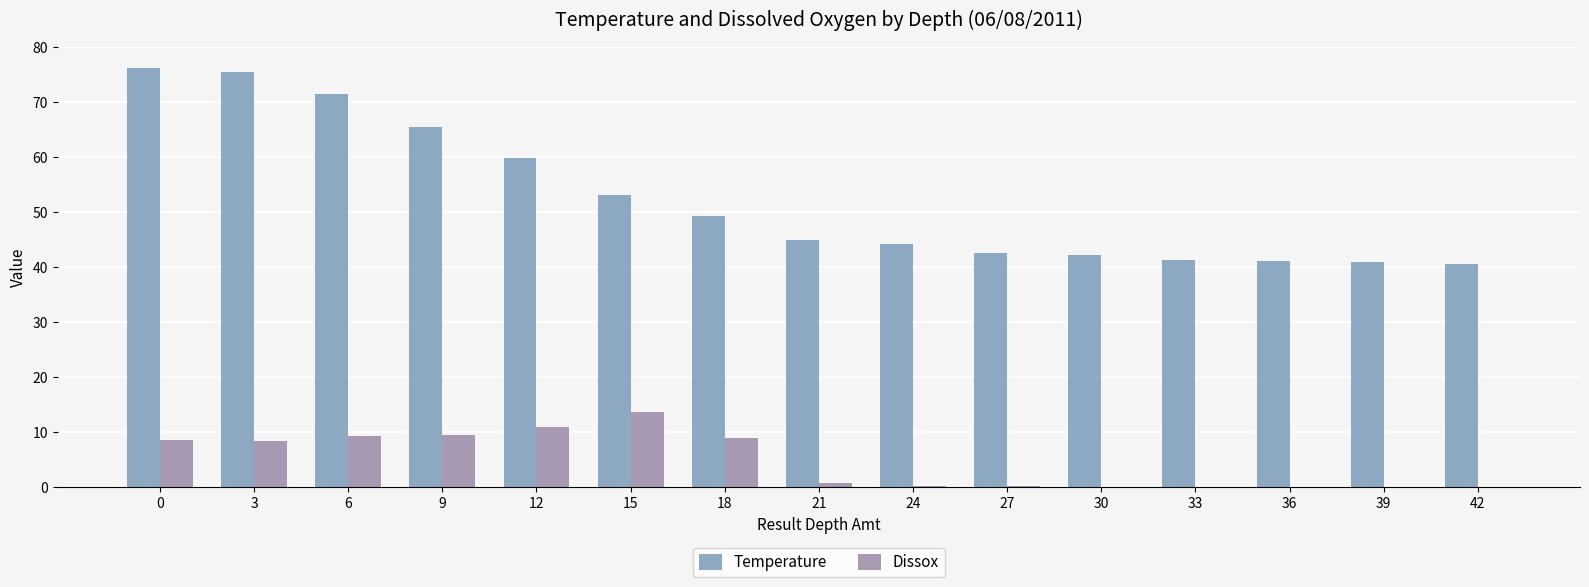

The Dissox series shows 0.1 at 39. True or false?

True